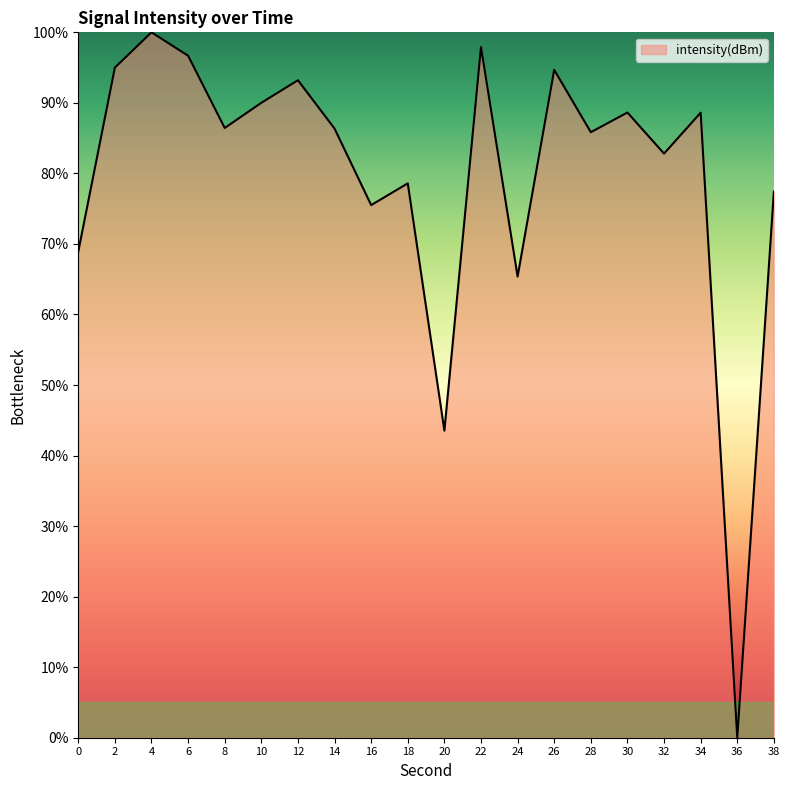

What is the average value?

79.8